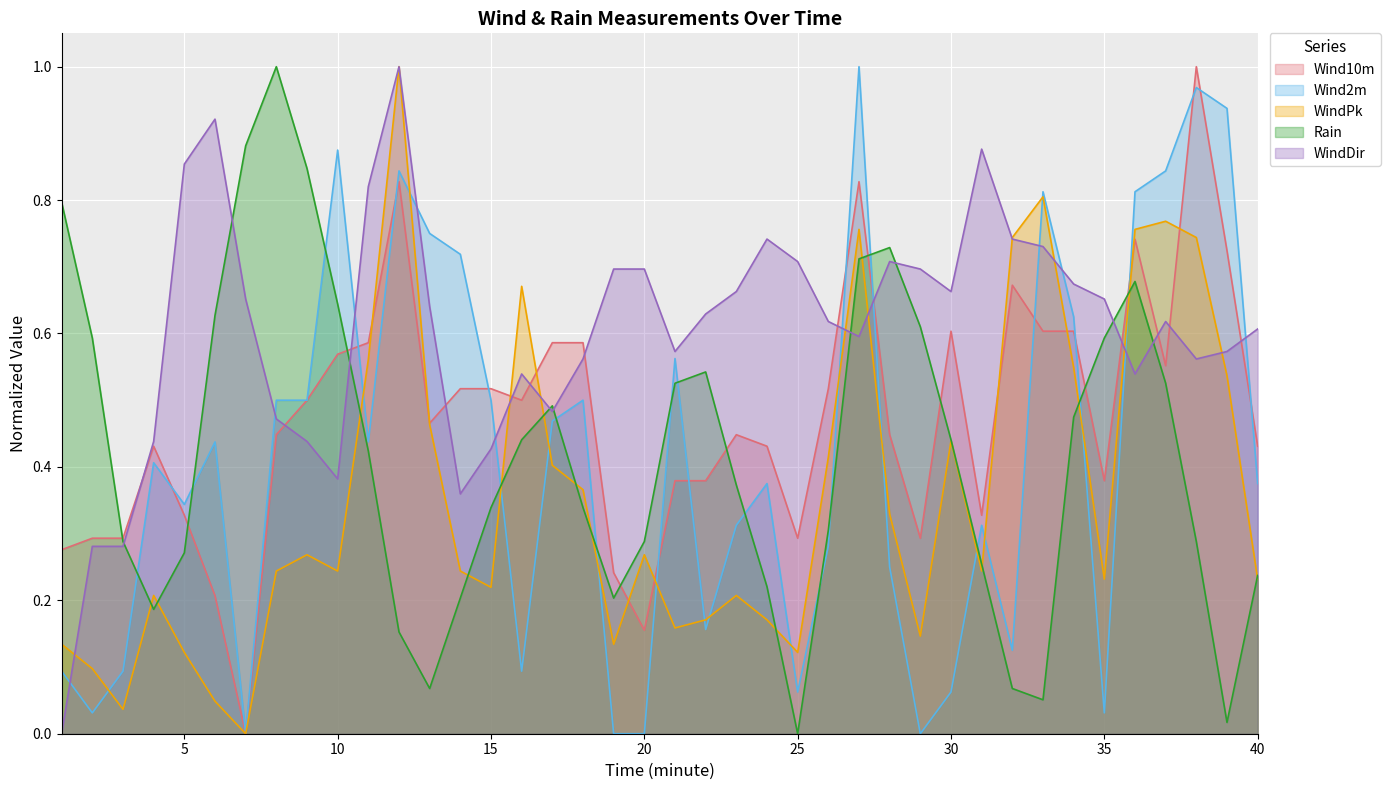

At which category does WindPk reach its first local valley?

3